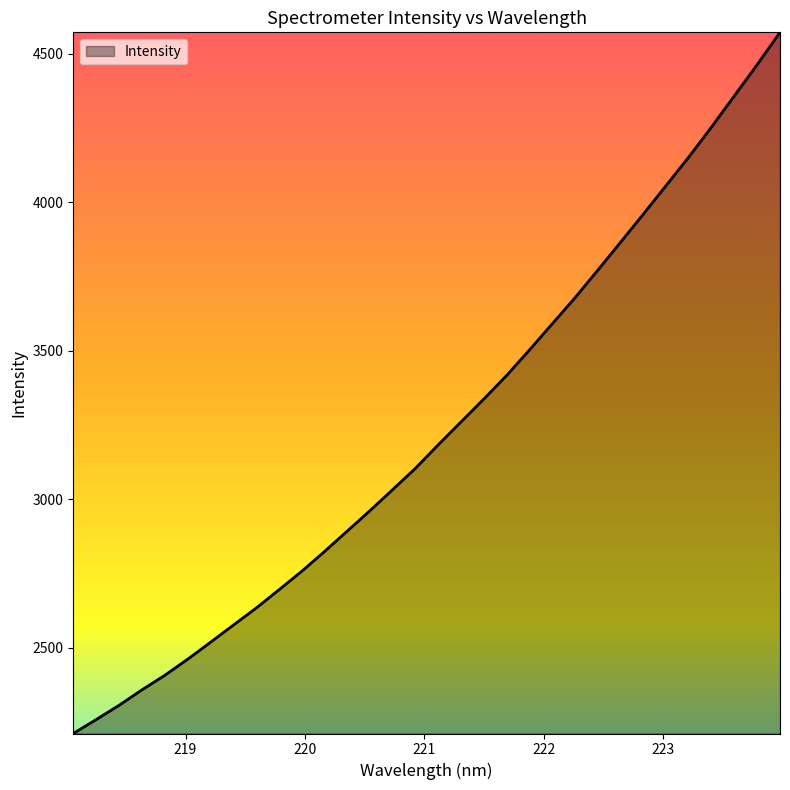

What is the minimum value shown in the chart?

2212.1